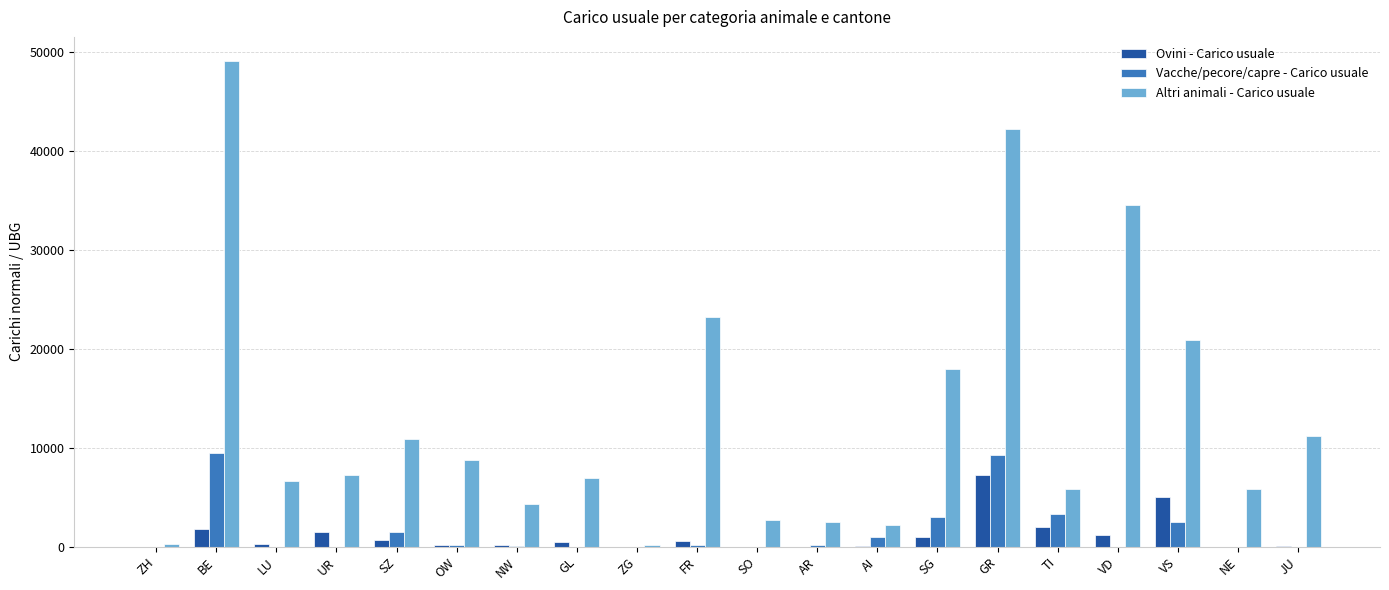

At which label is Ovini - Carico usuale closest to 3623?

VS